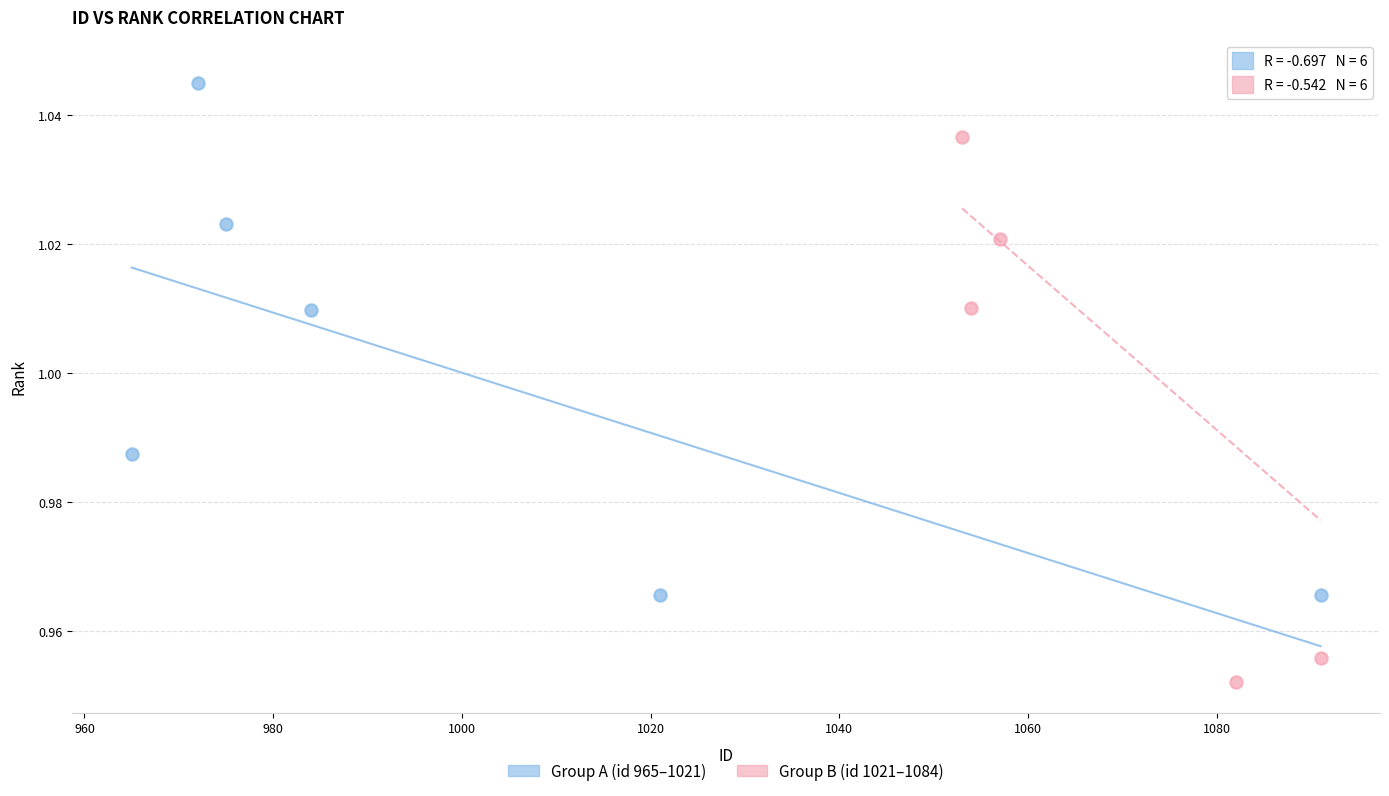

Which series reaches the maximum Y coordinate?

Group B (id 1021–1084)